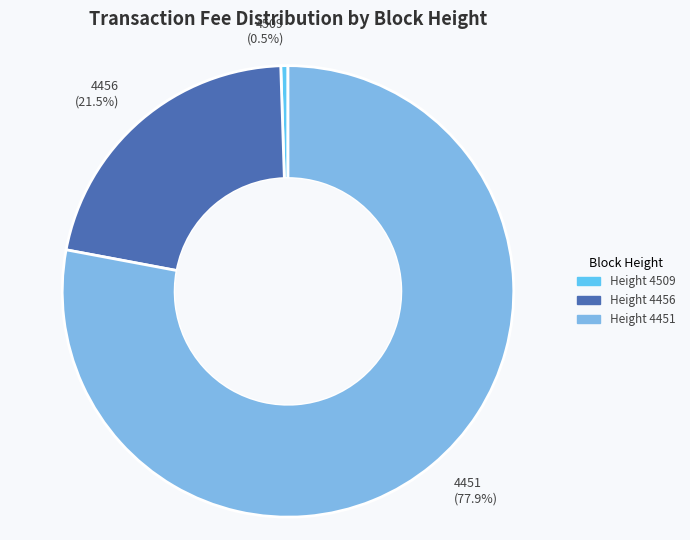

Count the number of slices in the pie.

3